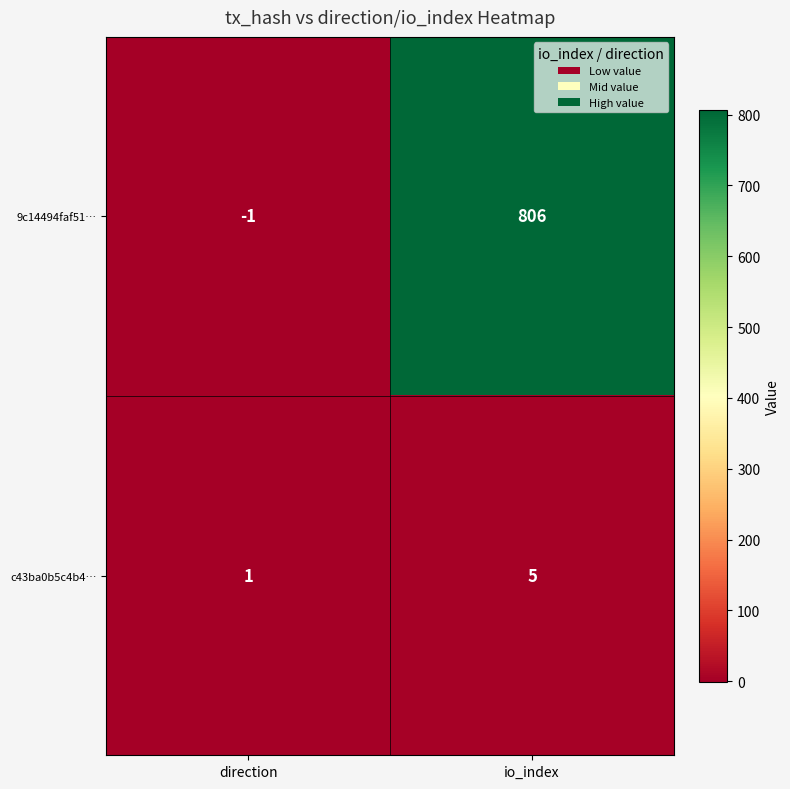

Is it true that c43ba0b5c4b4… equals 1 at direction?

True